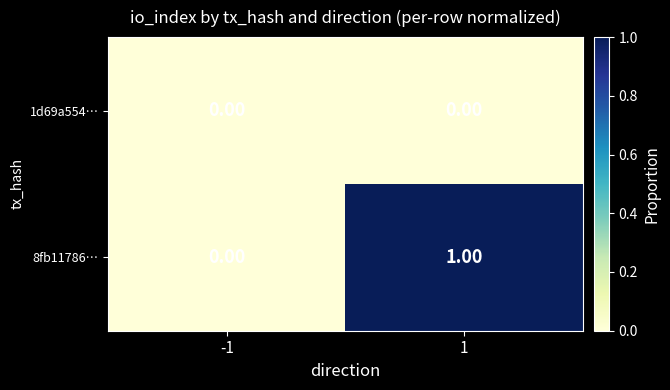

Which series has the largest total across all categories?

8fb11786…